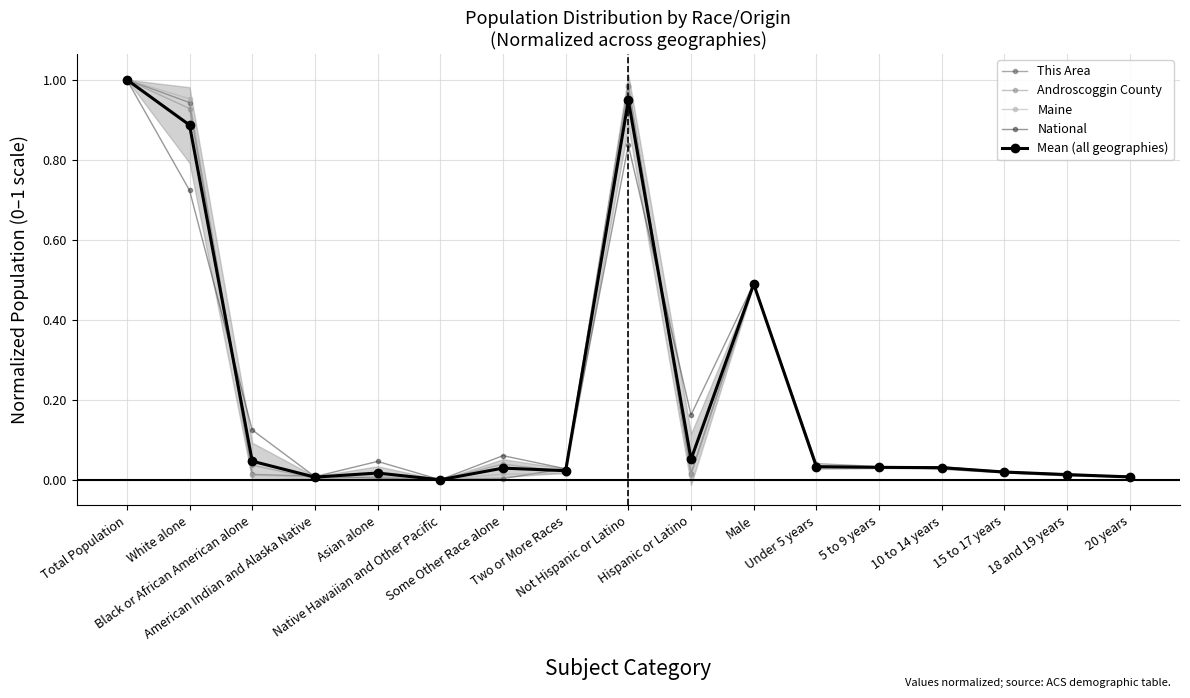

At which category does the chart reach its peak across all series?

Total Population